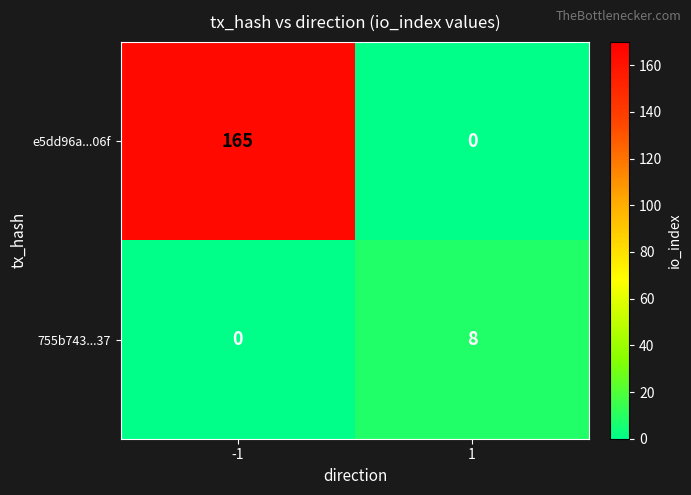

List the series in order of their overall mean, lowest first.

755b743...37, e5dd96a...06f